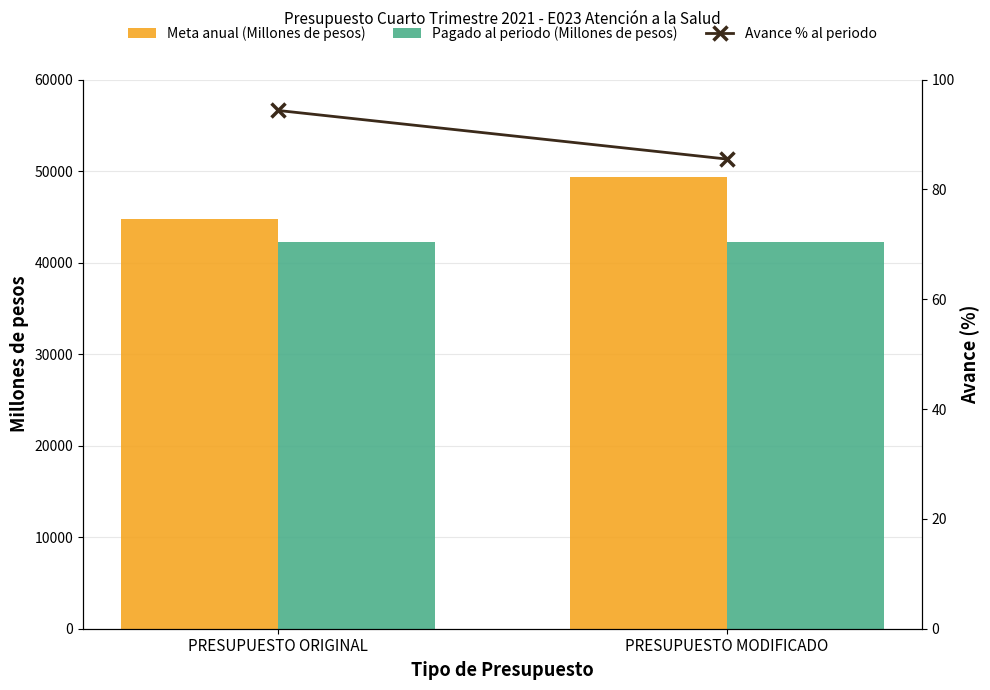

At how many categories does at least one series exceed 31724?

2